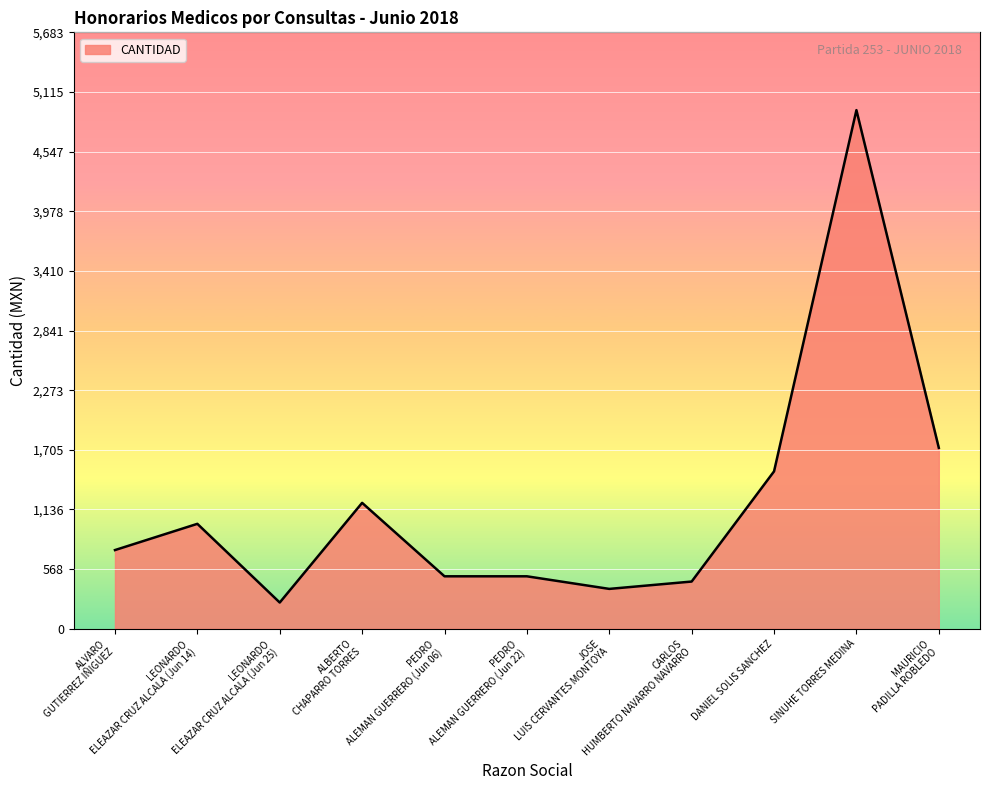

What is the minimum value shown in the chart?

250.0